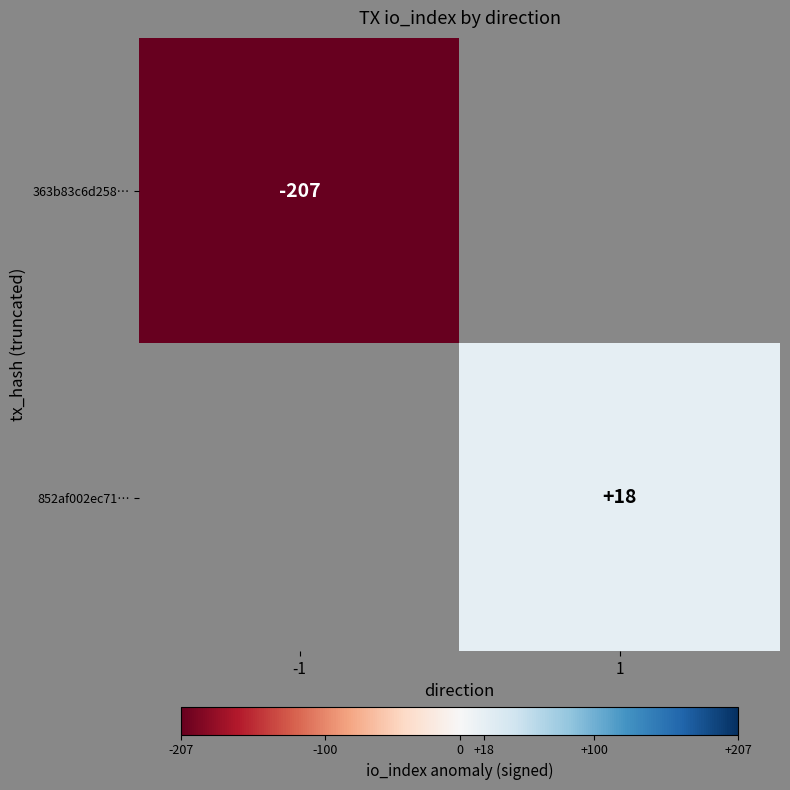

What is the smallest value displayed?

-207.0